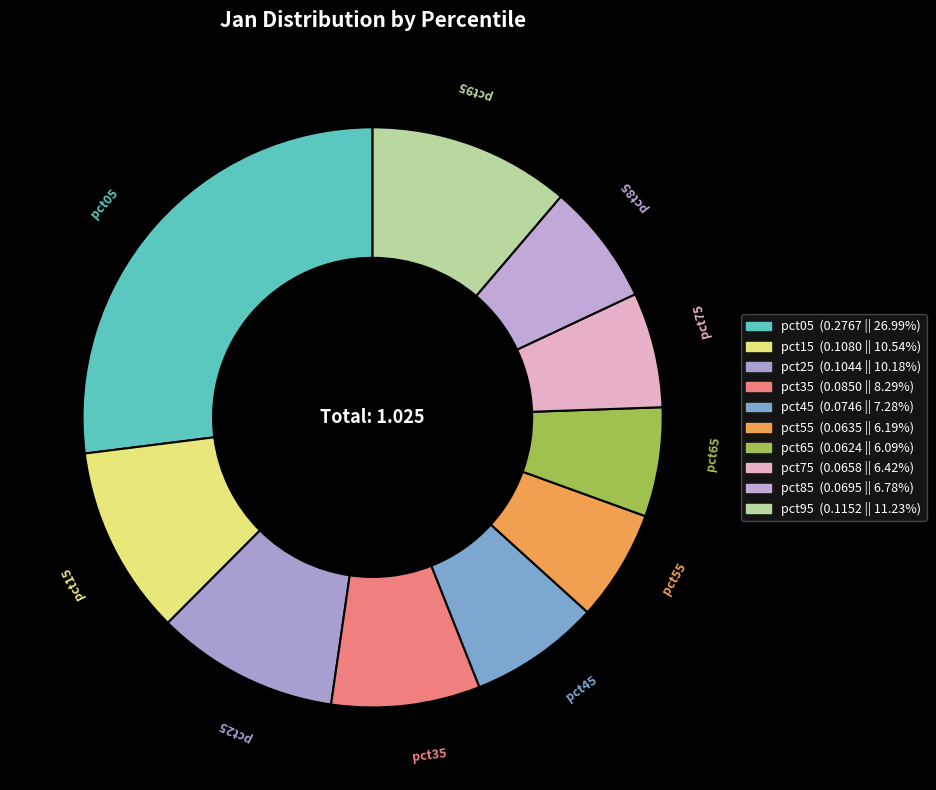

Does any single category account for the majority?

No